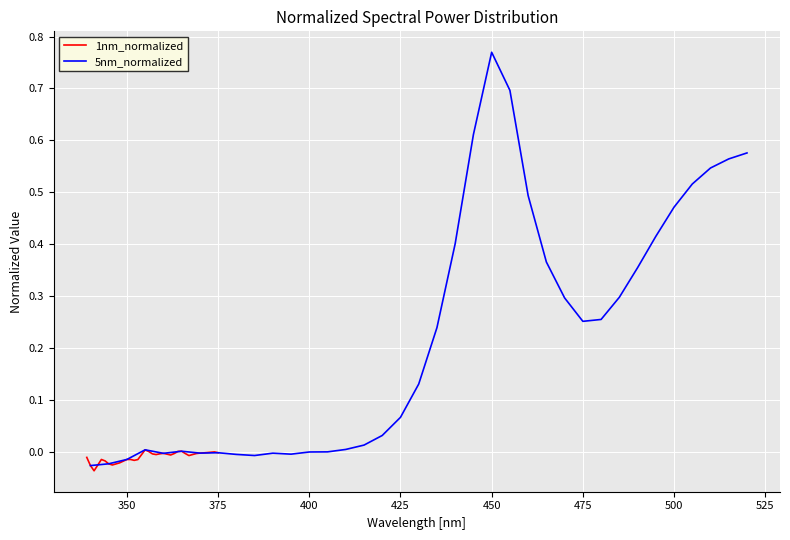

True or false: 5nm_normalized has more than 0 points higher than both neighbors.

True